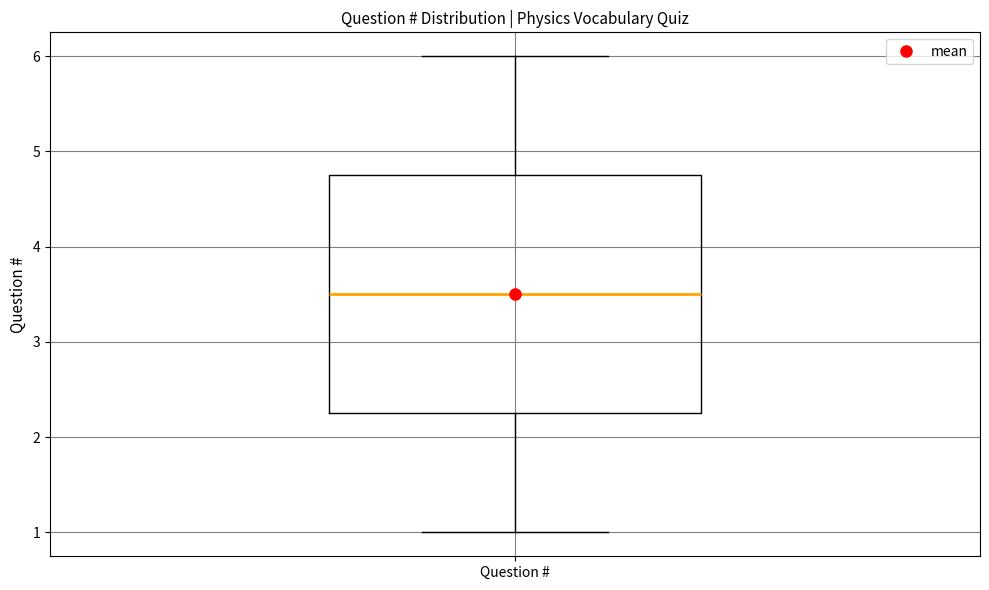

Where is the upper edge of the box for Question # on the y-axis? The values are not printed on the chart, so give them approximately, as read against the axis.

4.8